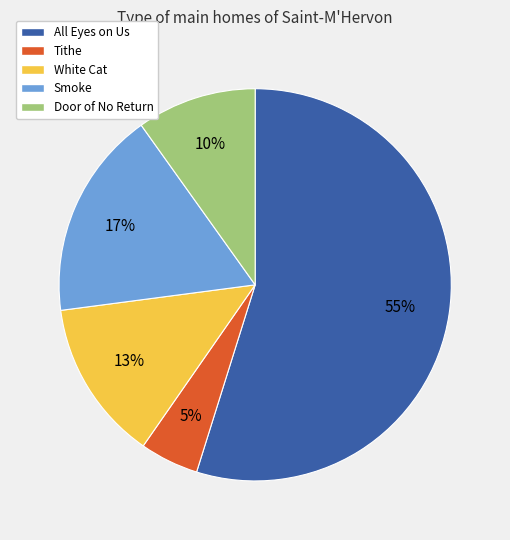

Combined, do Smoke and Tithe account for over 50%?

No